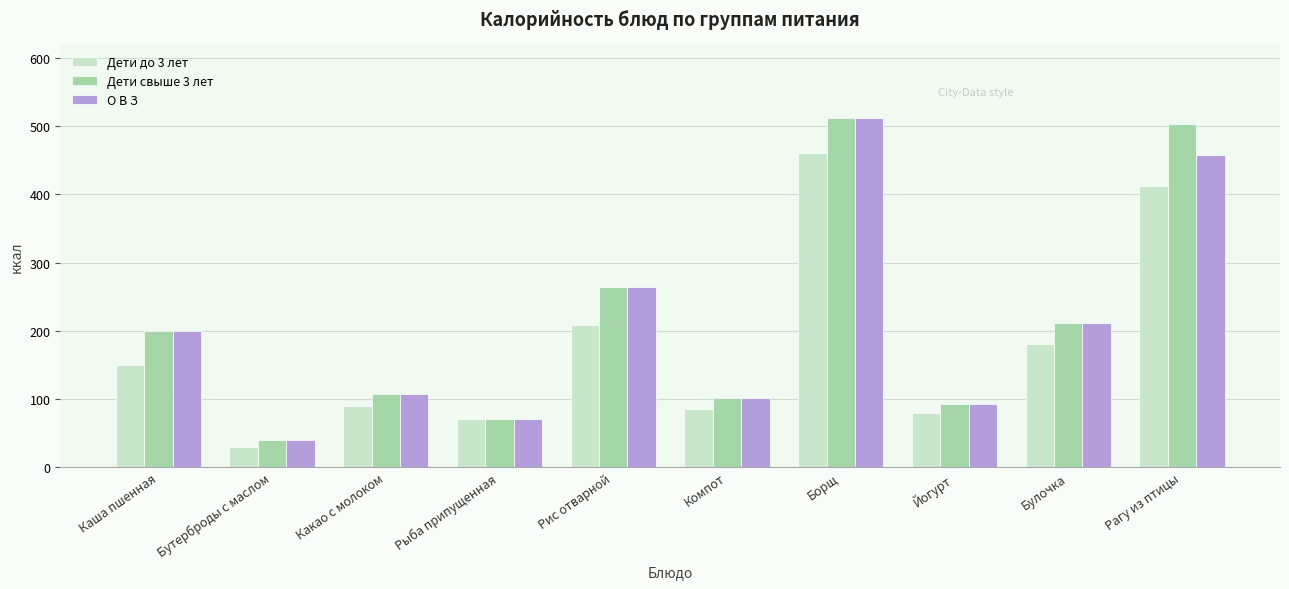

What value does the О В З series have at Булочка?

211.2